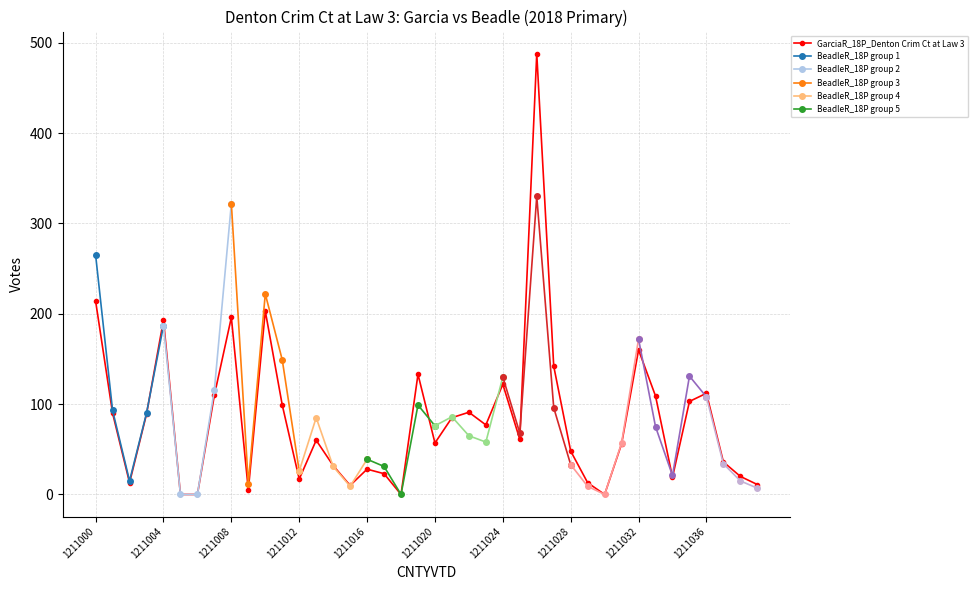

True or false: GarciaR_18P_Denton Crim Ct at Law 3 has more than 1 points higher than both neighbors.

True